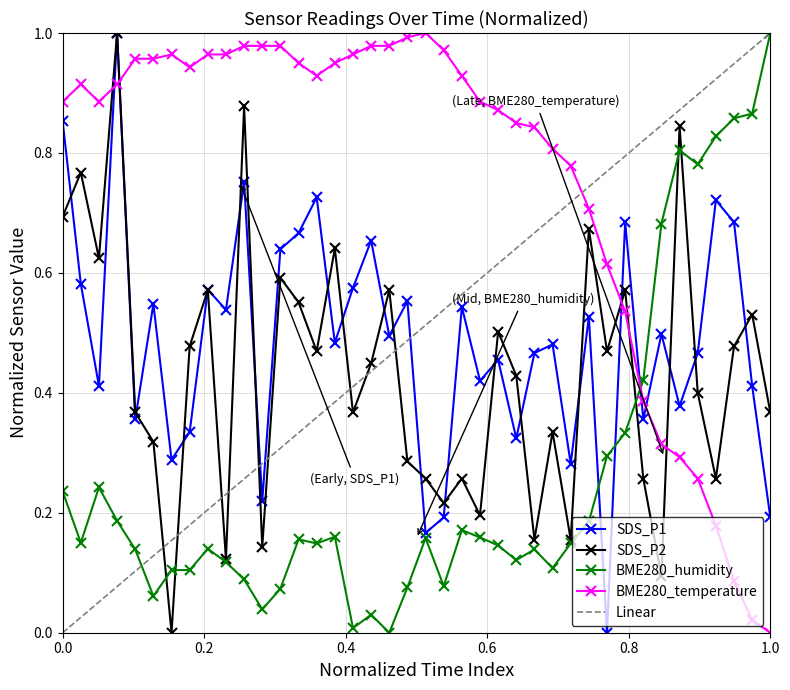

The BME280_temperature series shows -0.6 at 1.0. True or false?

False